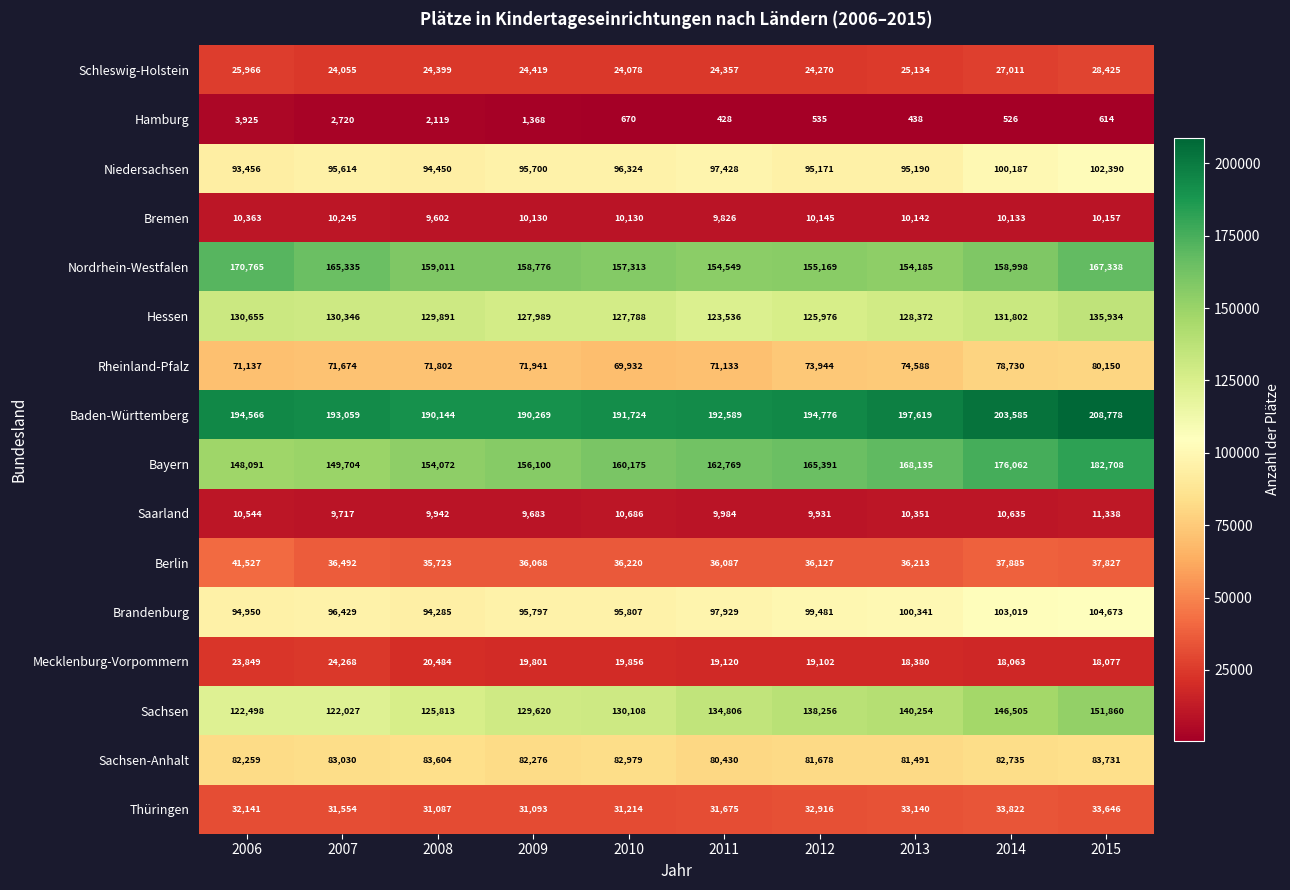

What is the difference between the Baden-Württemberg values at 2009 and 2010?

1455